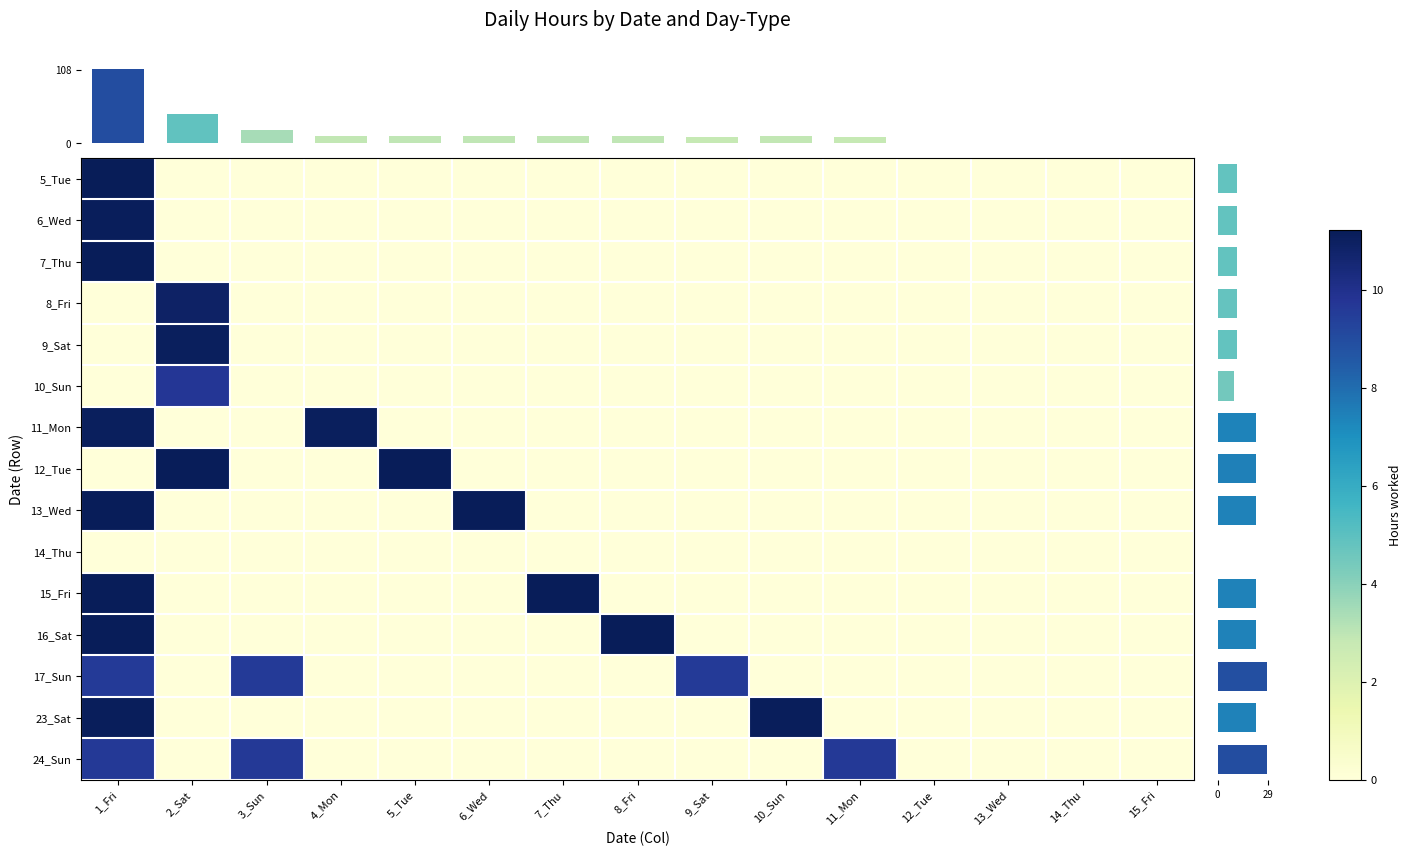

Which series has the widest spread of values?

5_Tue